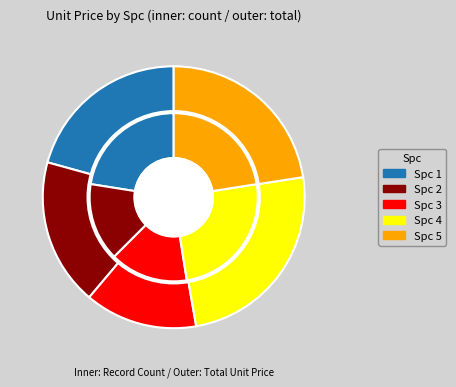

What percentage is the 1 slice, to the nearest percent?

19%